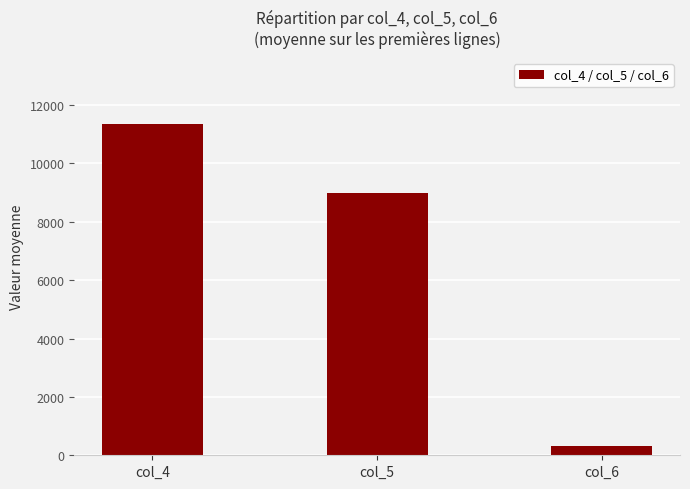

List the labels in order of value, largest first.

col_4, col_5, col_6